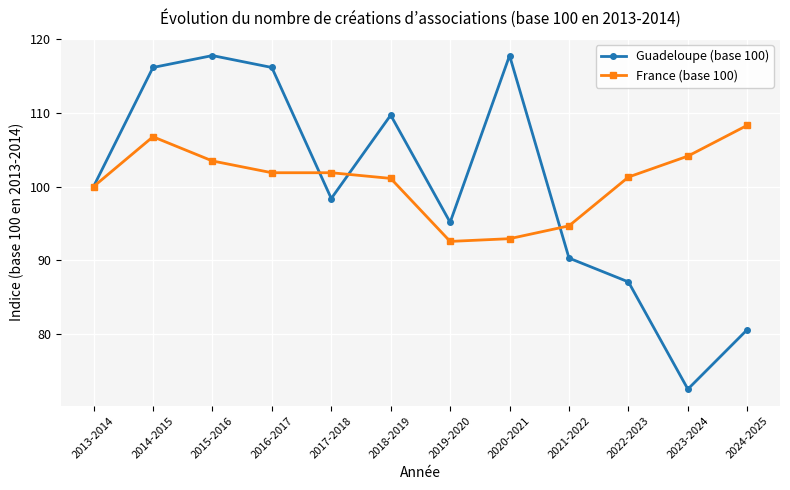

What is the value of the Guadeloupe (base 100) point at the 2nd from the left?

116.1